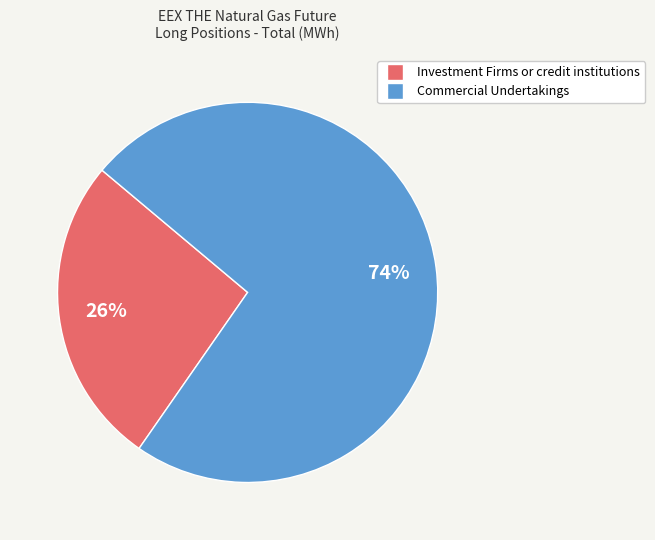

Rank the categories by value from lowest to highest.

Investment Firms or credit institutions, Commercial Undertakings